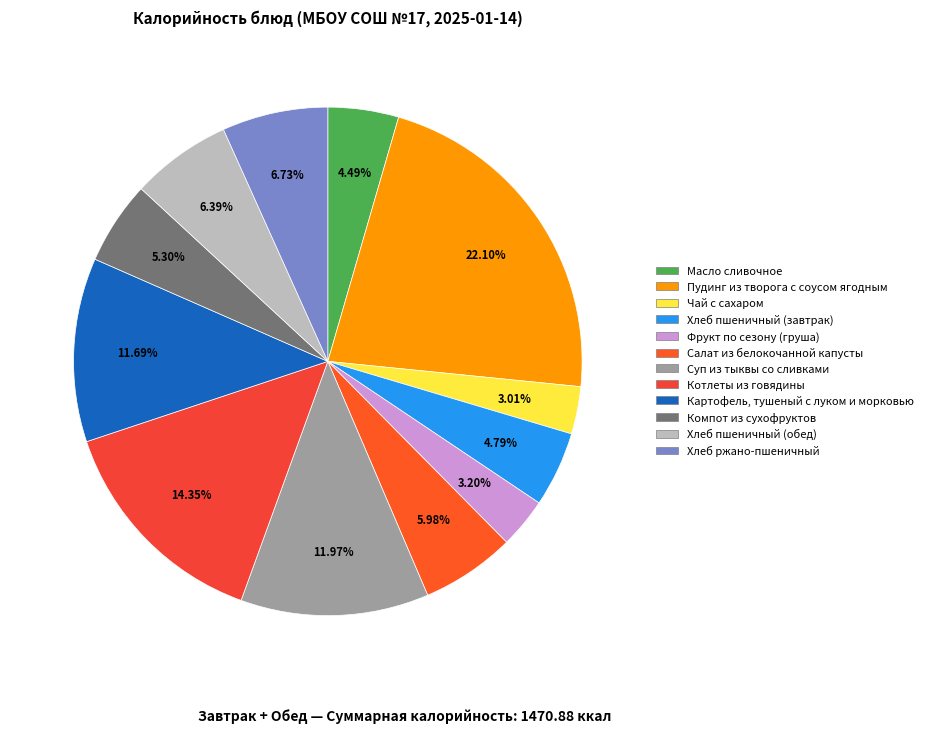

What is the largest slice in the pie chart?

Пудинг из творога с соусом ягодным